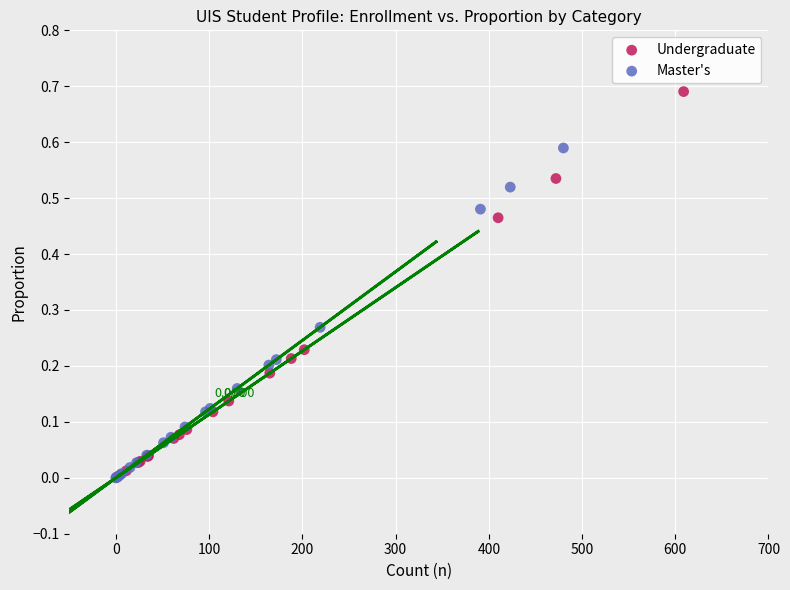

Which series contains the highest Y value?

Undergraduate